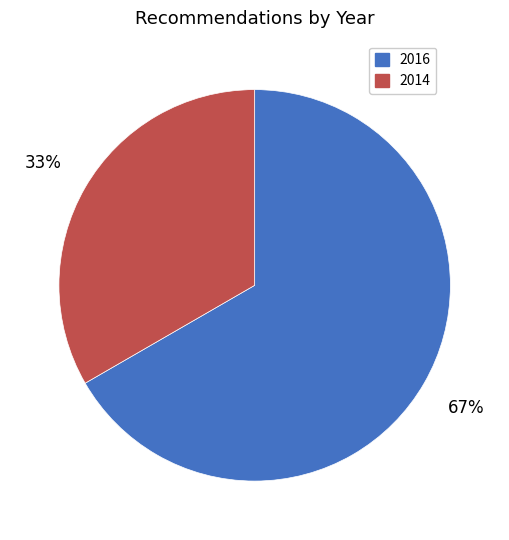

Is there any slice that represents more than half of the pie?

Yes